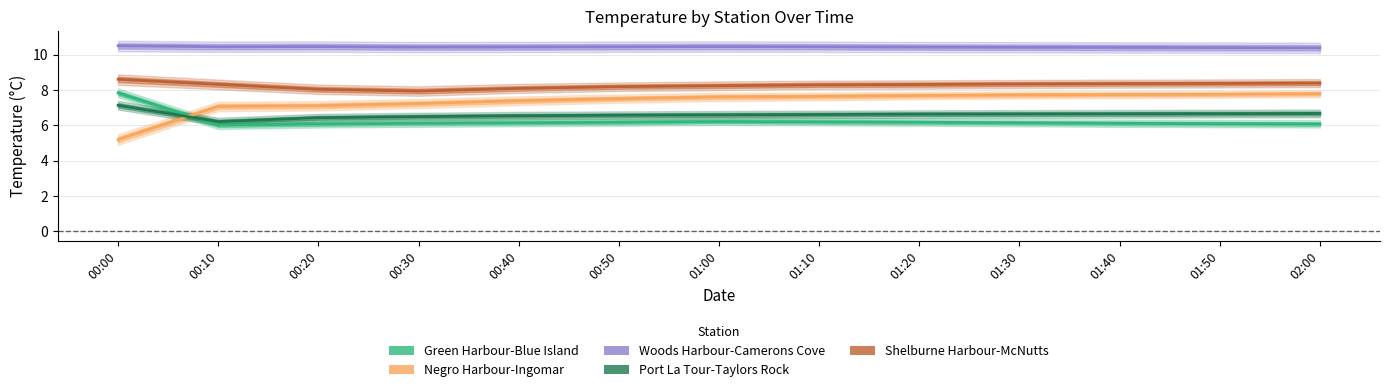

What is the label of the 8th point from the left?

01:10